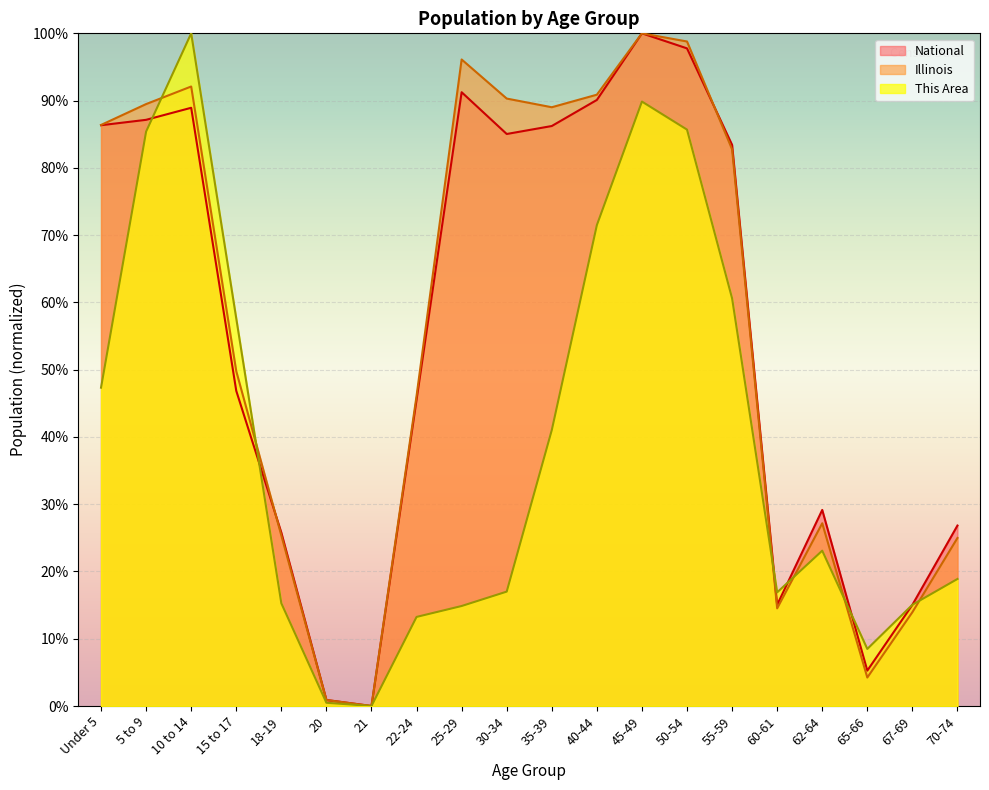

At which label does Illinois first exceed 82?

Under 5